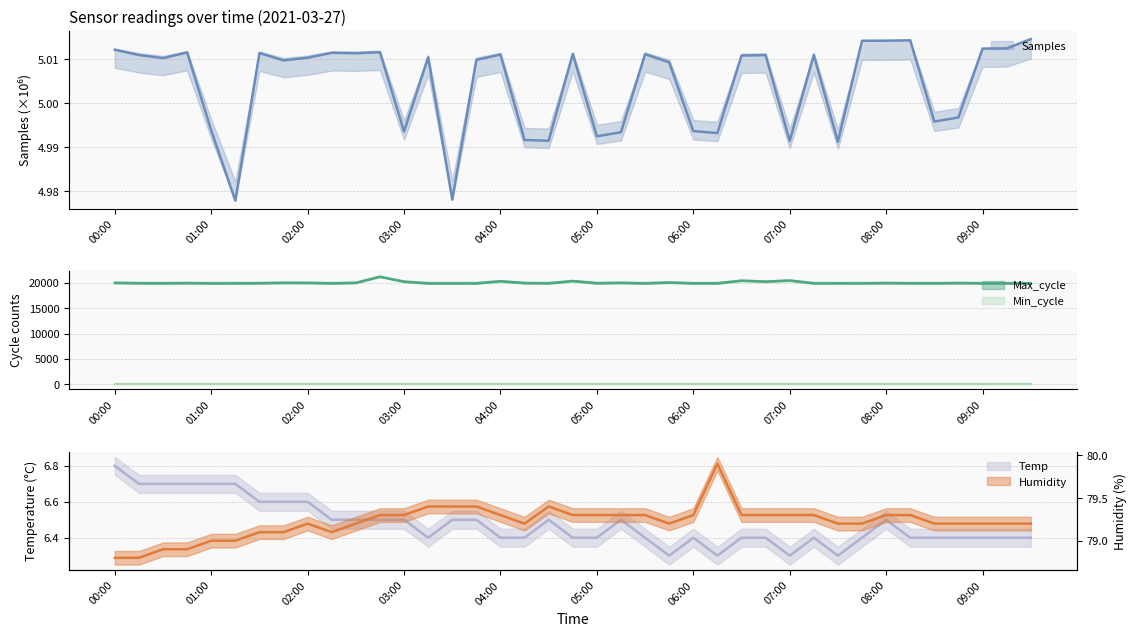

What is the sum of the Samples values at 05:00 and 08:30?

10.0